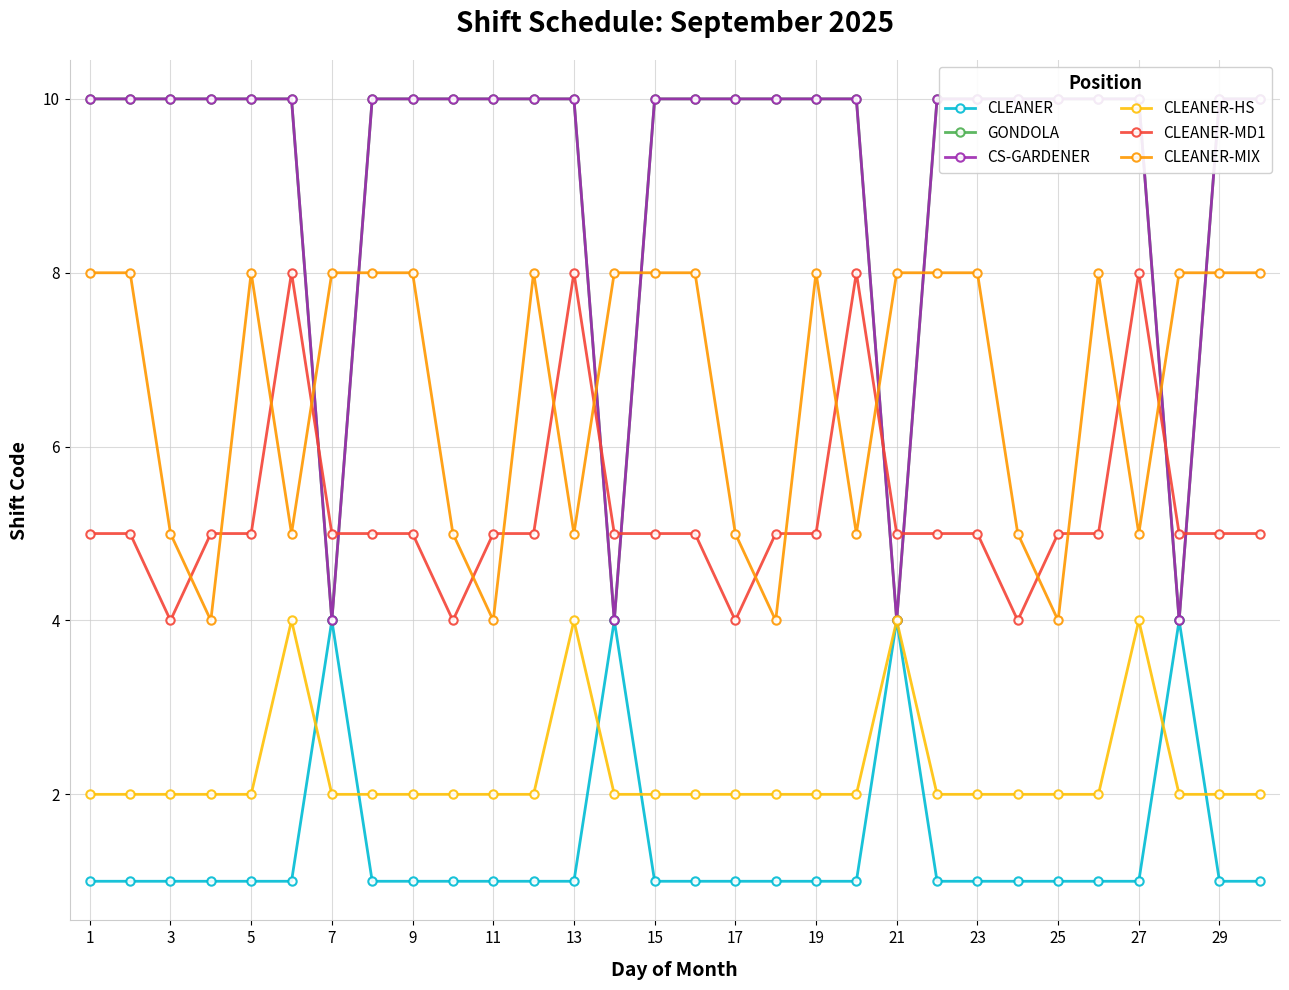

At how many categories does at least one series exceed 1?

30